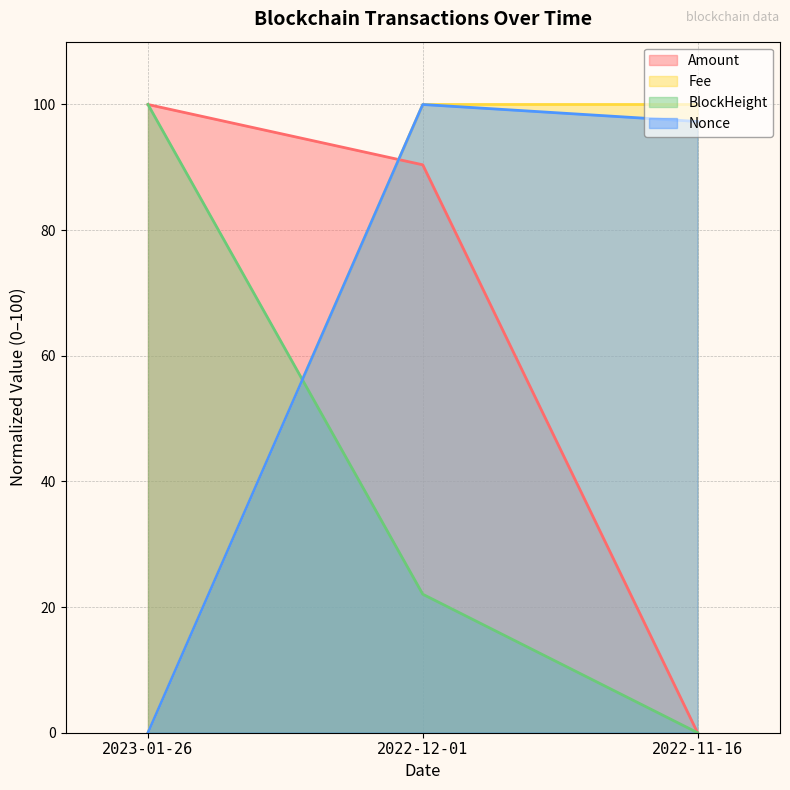

Is it true that BlockHeight equals 100.0 at 2023-01-26?

True